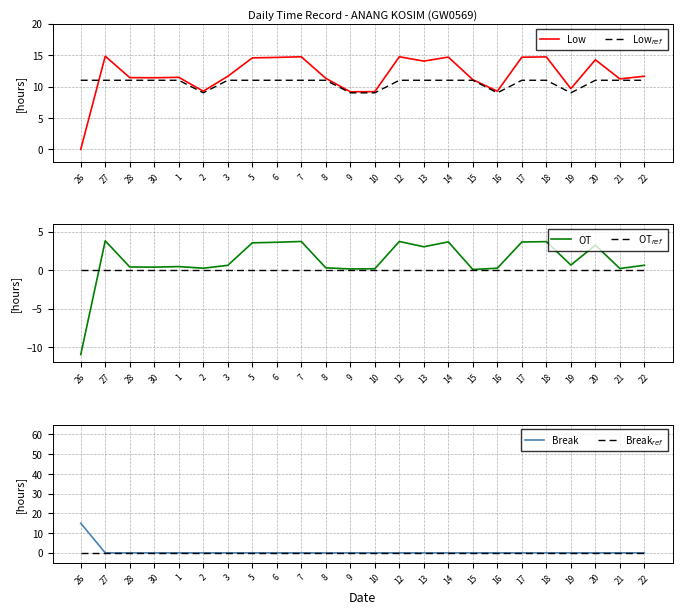

At how many categories does at least one series exceed 0?

24